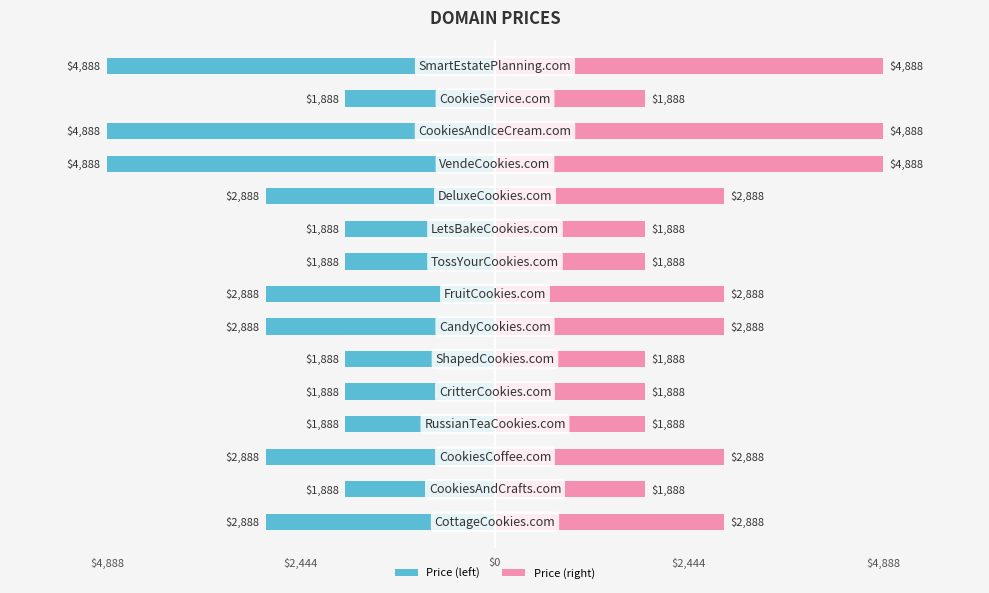

Is the value of Price (right) at 13 greater than the value of Price (left) at 8?

Yes